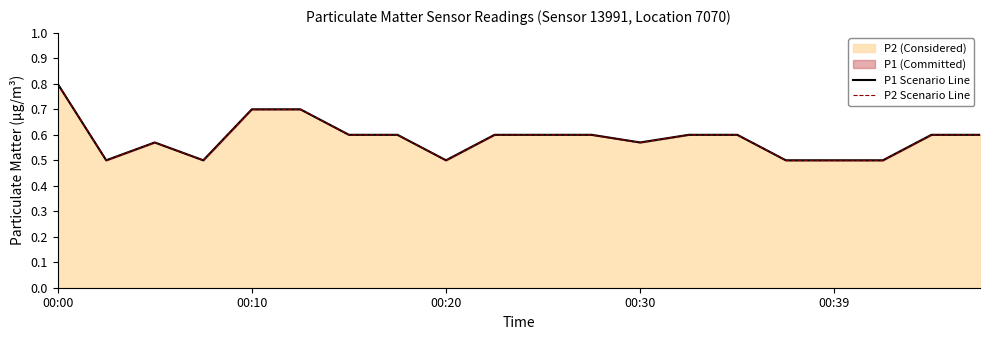

True or false: P1 Scenario Line has a value of 0.8 at 00:20.

False